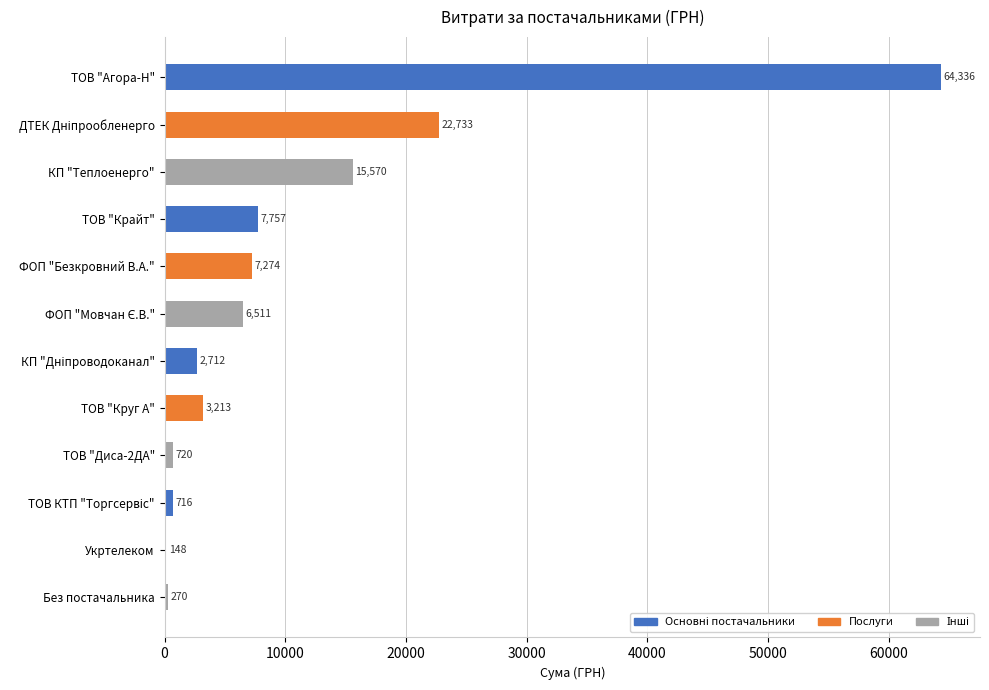

Read the value at ФОП "Безкровний В.А.".

7274.4